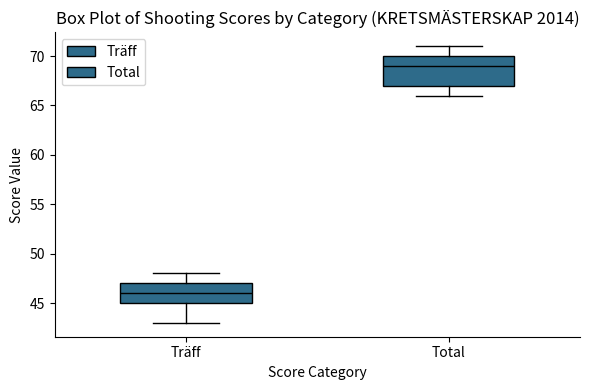

Which box has the lowest median line?

Träff